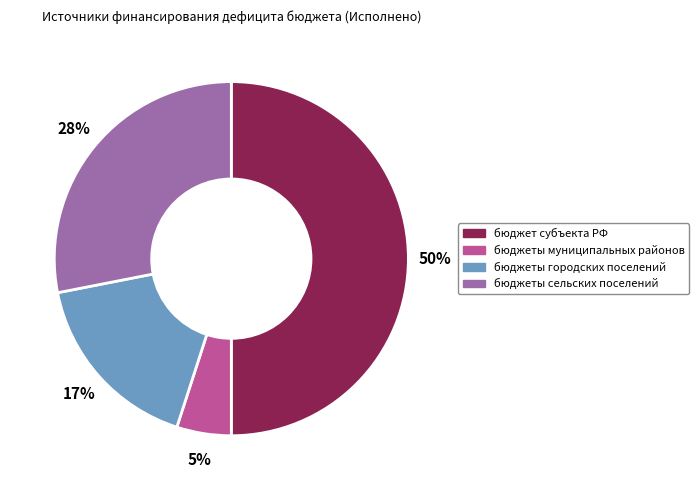

To the nearest percent, what is the average slice percentage?

25%